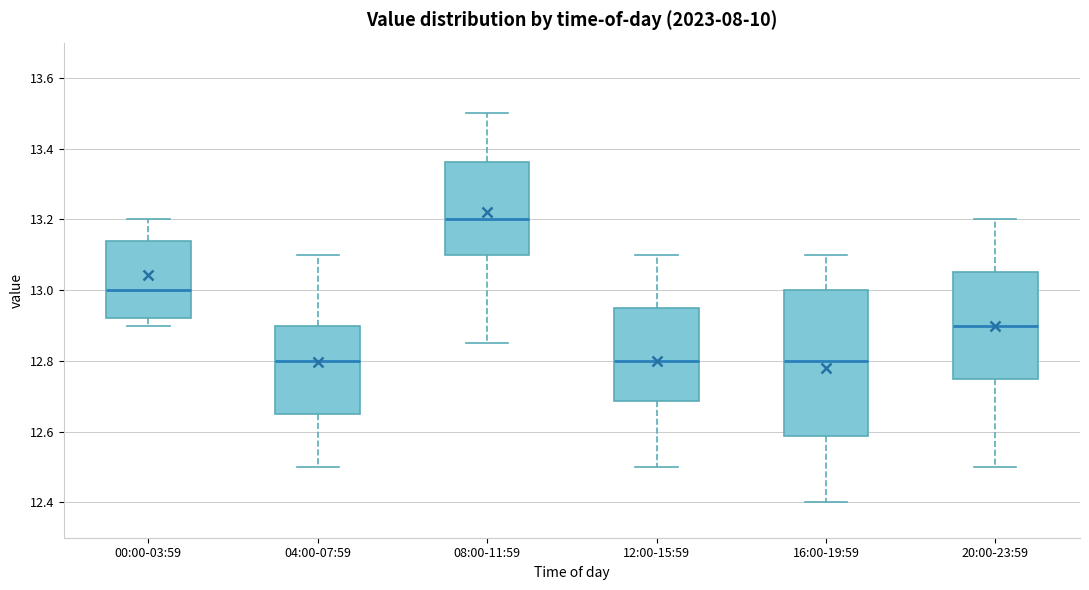

Reading left to right, transcribe this box plot: for each box, give where its median line is, the range the box spans, and where its two whiskers end, as read against the y-axis. The values are not printed on the chart, so give them approximately, as read against the axis.

00:00-03:59: median 13.00, box 12.92 to 13.14, whiskers 12.90 to 13.20
04:00-07:59: median 12.80, box 12.66 to 12.90, whiskers 12.50 to 13.10
08:00-11:59: median 13.20, box 13.10 to 13.36, whiskers 12.86 to 13.50
12:00-15:59: median 12.80, box 12.68 to 12.96, whiskers 12.50 to 13.10
16:00-19:59: median 12.80, box 12.58 to 13.00, whiskers 12.40 to 13.10
20:00-23:59: median 12.90, box 12.76 to 13.06, whiskers 12.50 to 13.20